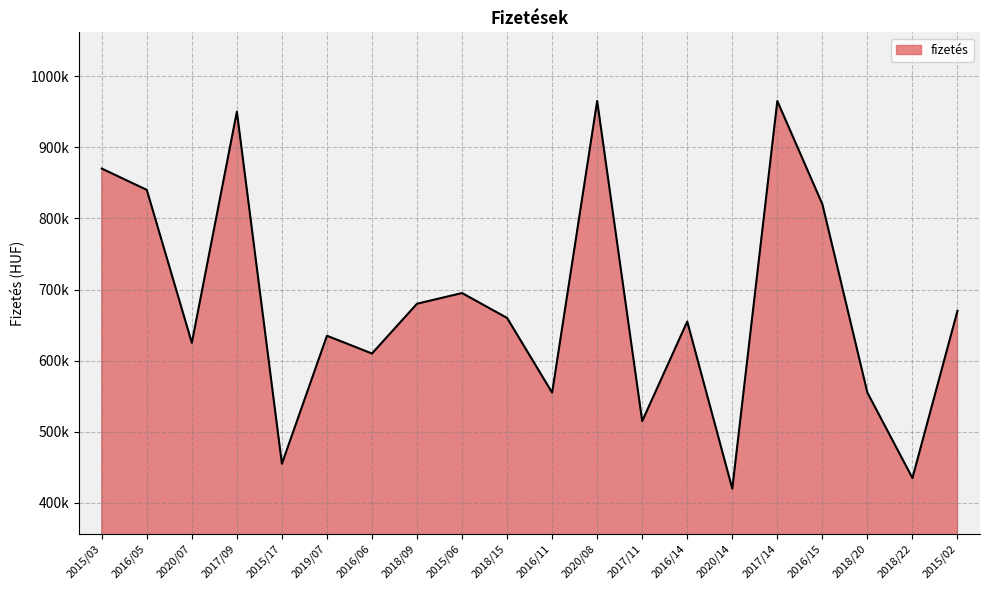

Is it true that the value at 2020/14 is 420000?

True